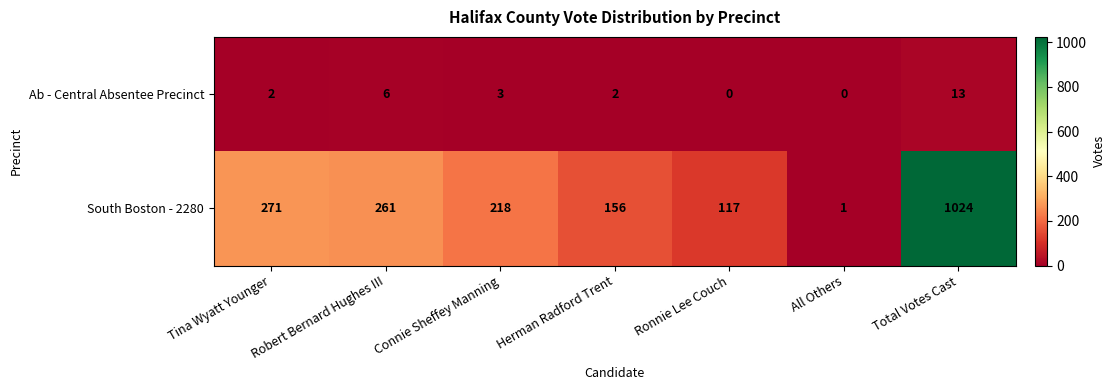

Rank the series by their maximum value, from lowest to highest.

Ab - Central Absentee Precinct, South Boston - 2280